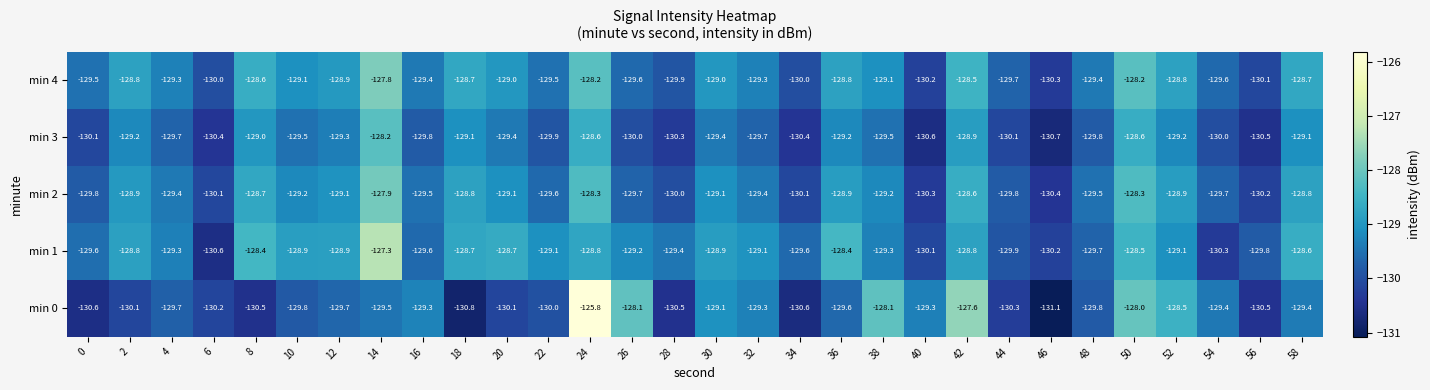

What is the difference between the maximum and minimum values in the min 4 series?

2.5